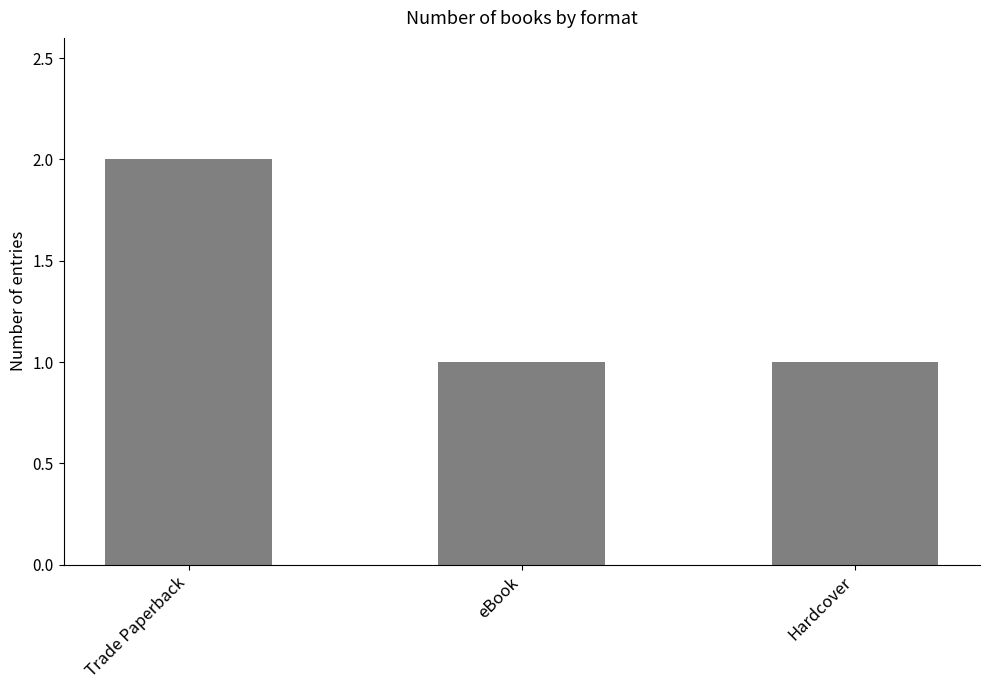

Reading right to left, extract all data points from this chart.

Hardcover=1	eBook=1	Trade Paperback=2